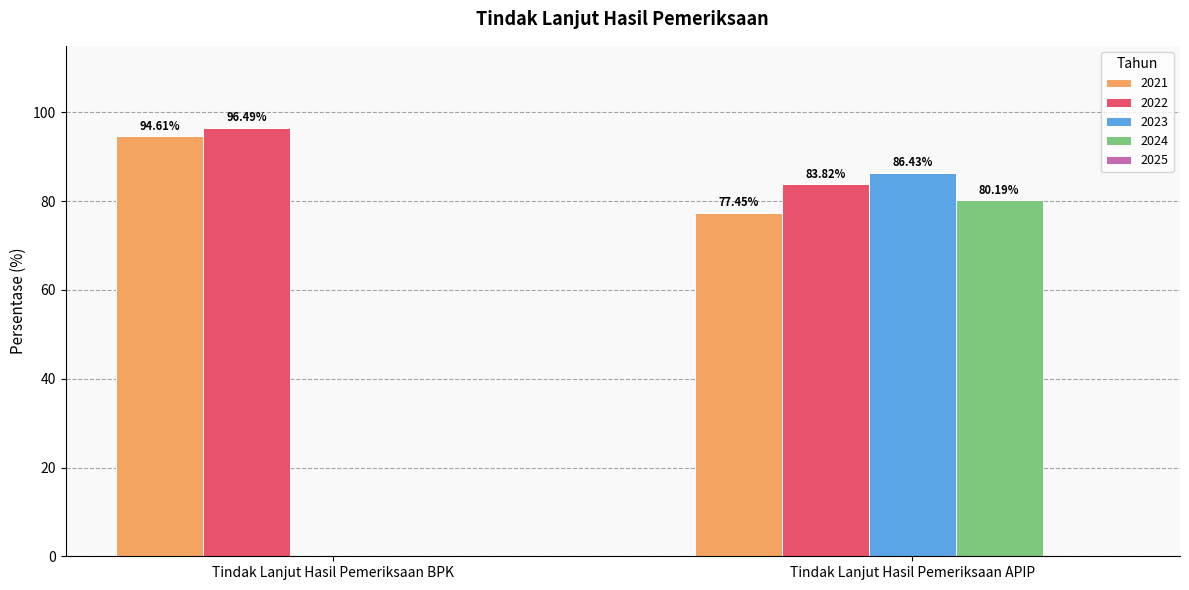

What is the sum of all 2021 values?

172.1